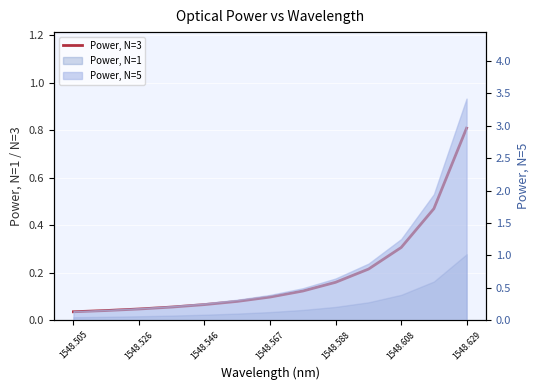

Reading left to right, transcribe all the data shown in this chart.

0.0	0.0	0.0	0.1	0.1	0.1	0.1	0.1	0.2	0.2	0.3	0.5	0.8